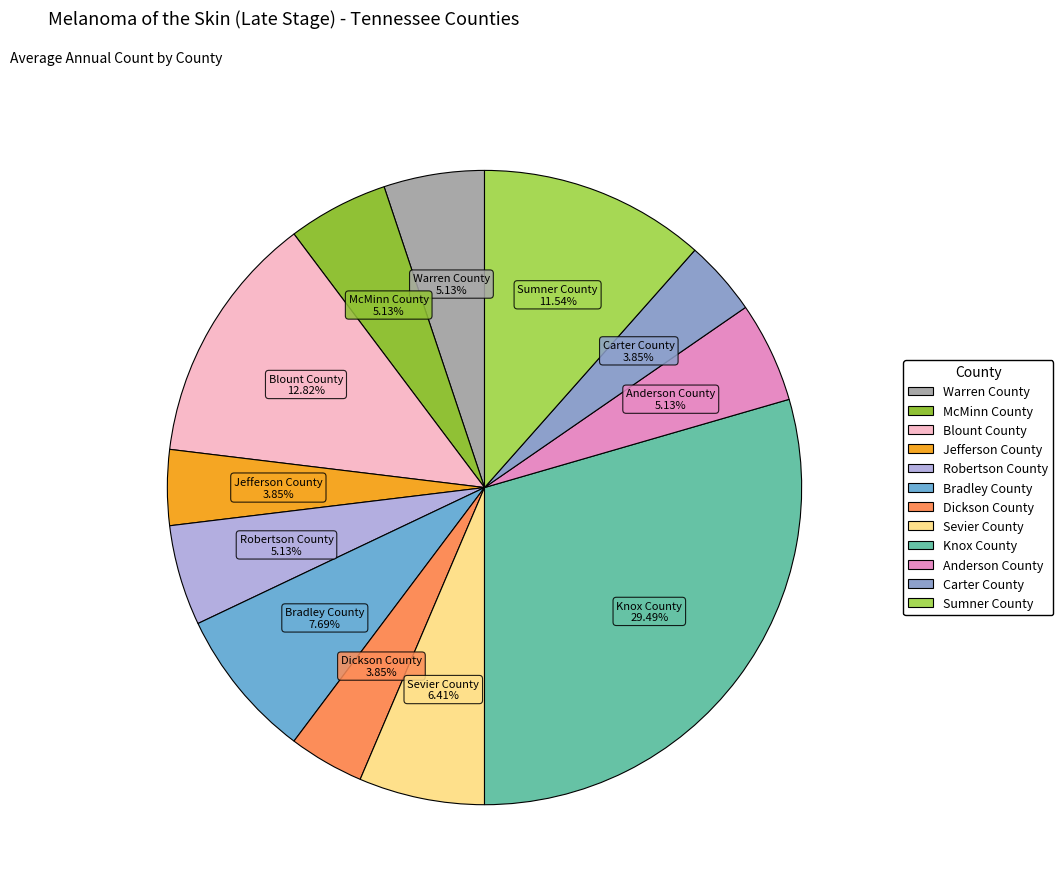

Approximately how many times larger is the value at Warren County compared to Jefferson County?

1.3